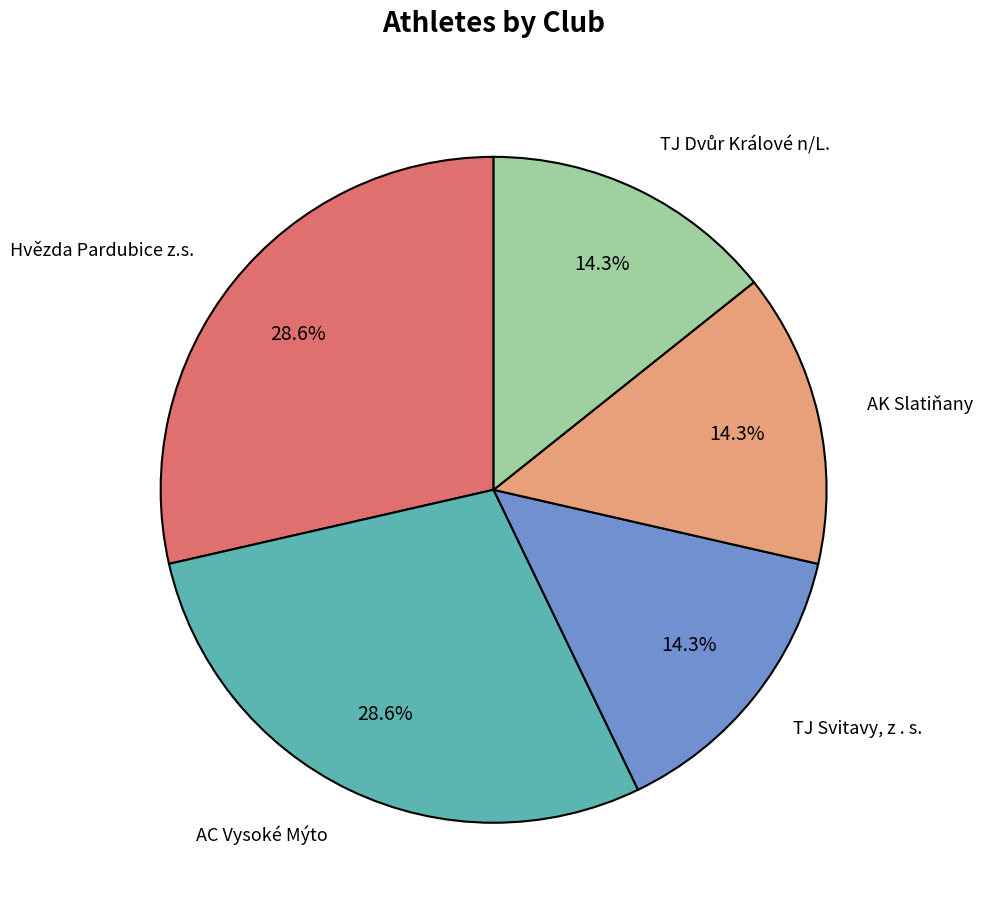

How many slices are in this pie chart?

5